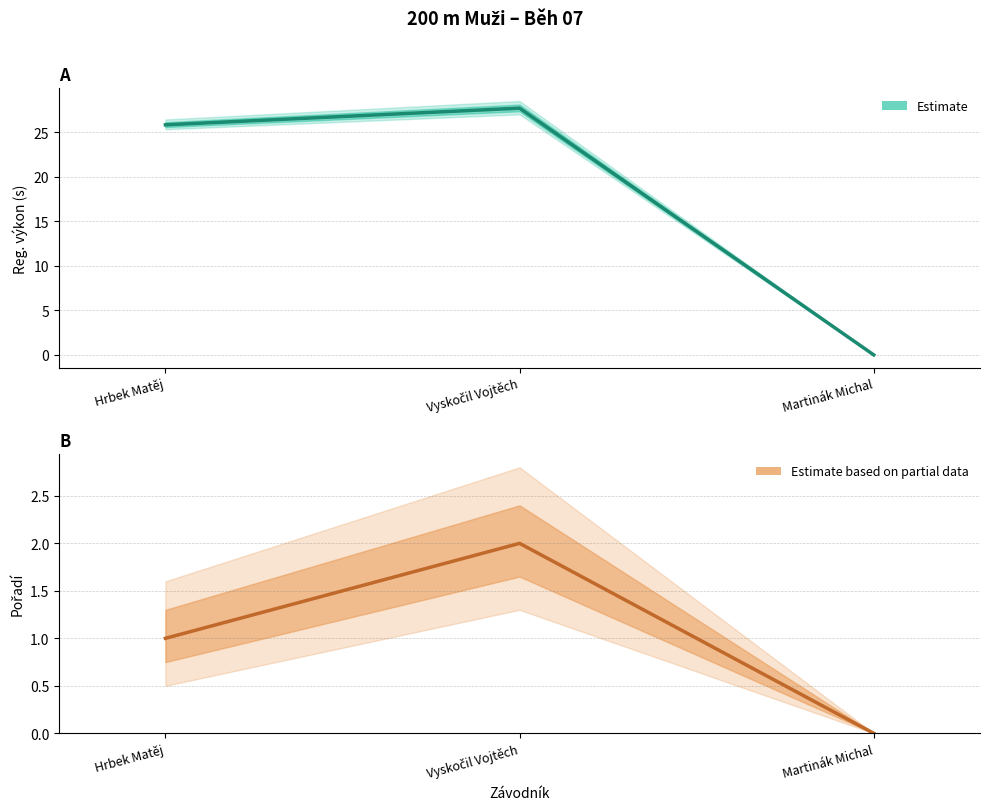

How many values in Reg. výkon are above zero?

2